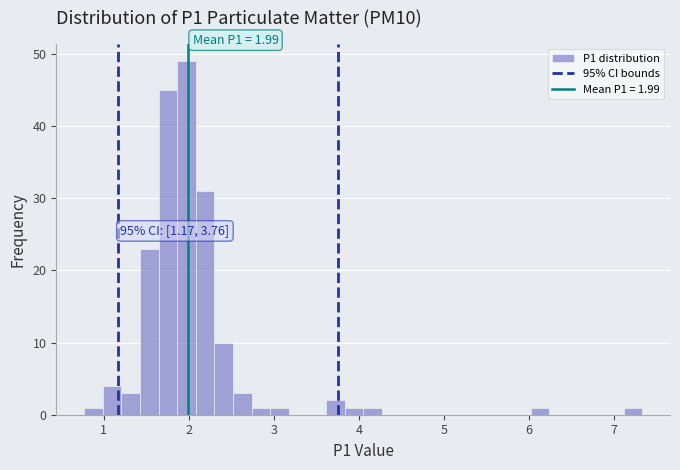

Around what value on the x-axis is the tallest bar? Give the approximate position of its centre, as read against the axis.

2.0